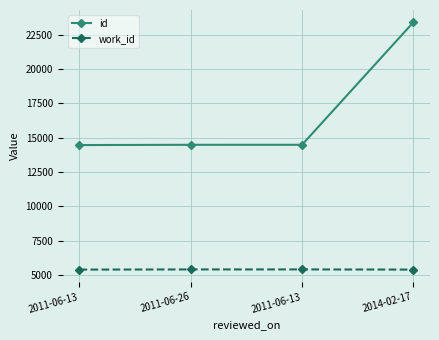

What are all the series names shown in the legend?

id, work_id